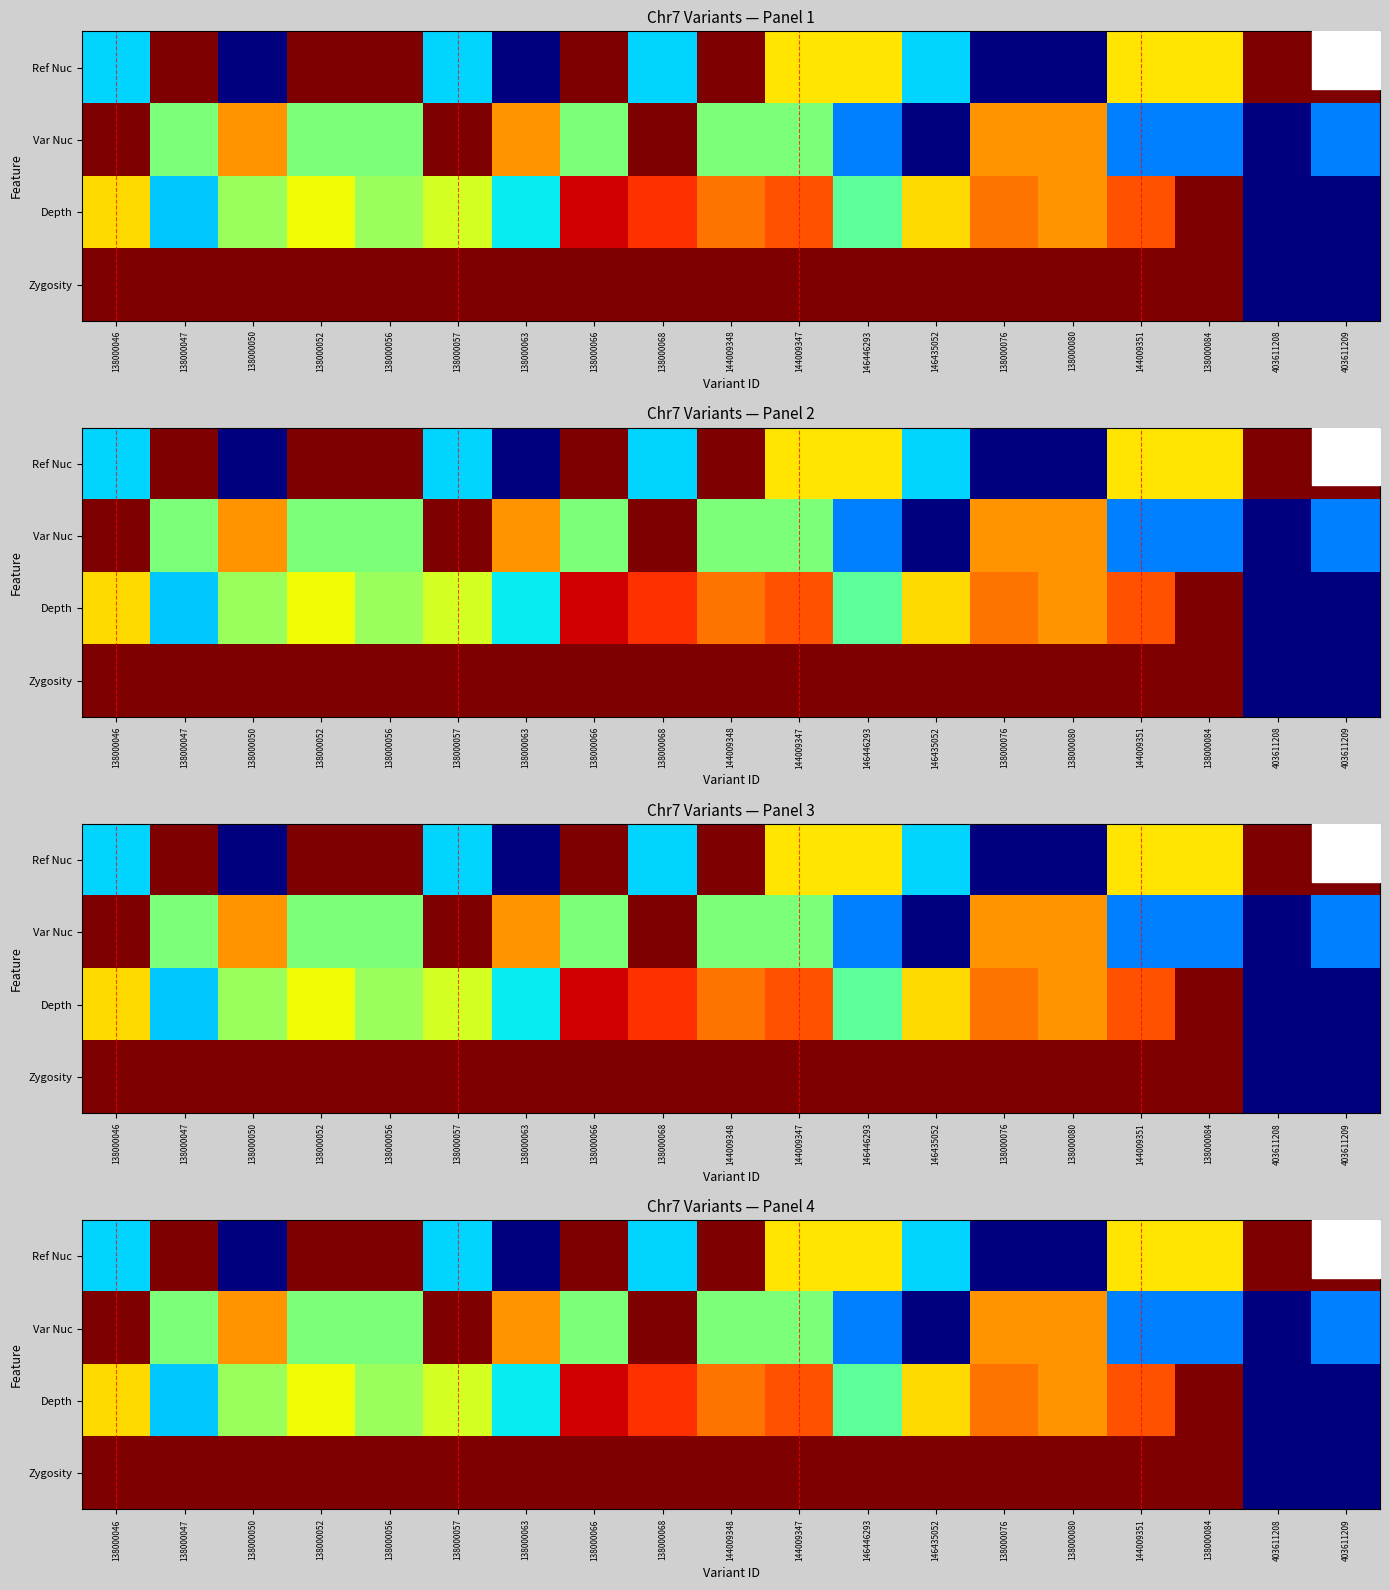

List the labels in order of Depth value, smallest first.

403611208, 403611209, 138000047, 138000063, 146446293, 138000050, 138000056, 138000057, 138000052, 138000046, 146435052, 138000080, 144009348, 138000076, 144009347, 144009351, 138000068, 138000066, 138000084